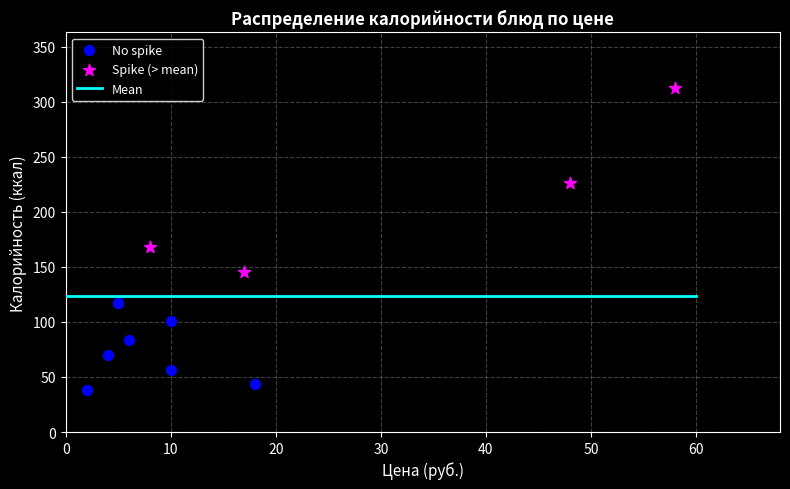

Which series contains the highest Y value?

Spike (> mean)